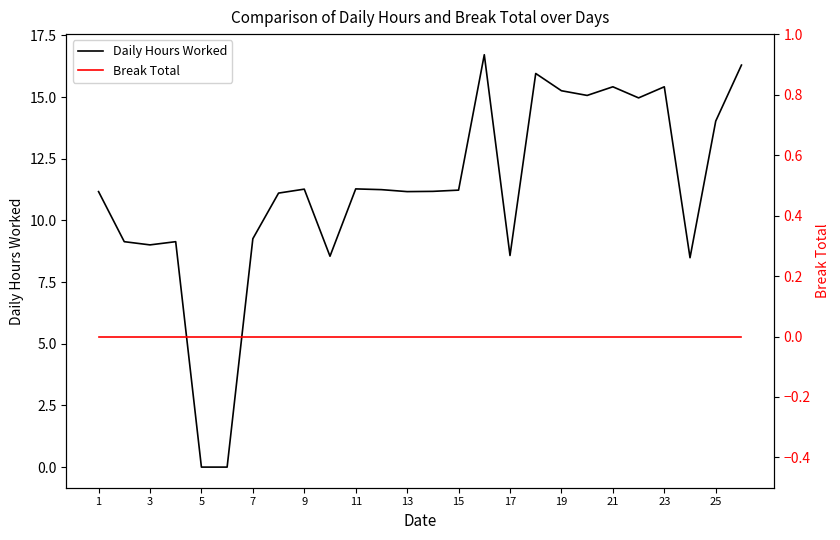

What are all the series names shown in the legend?

Daily Hours Worked, Break Total